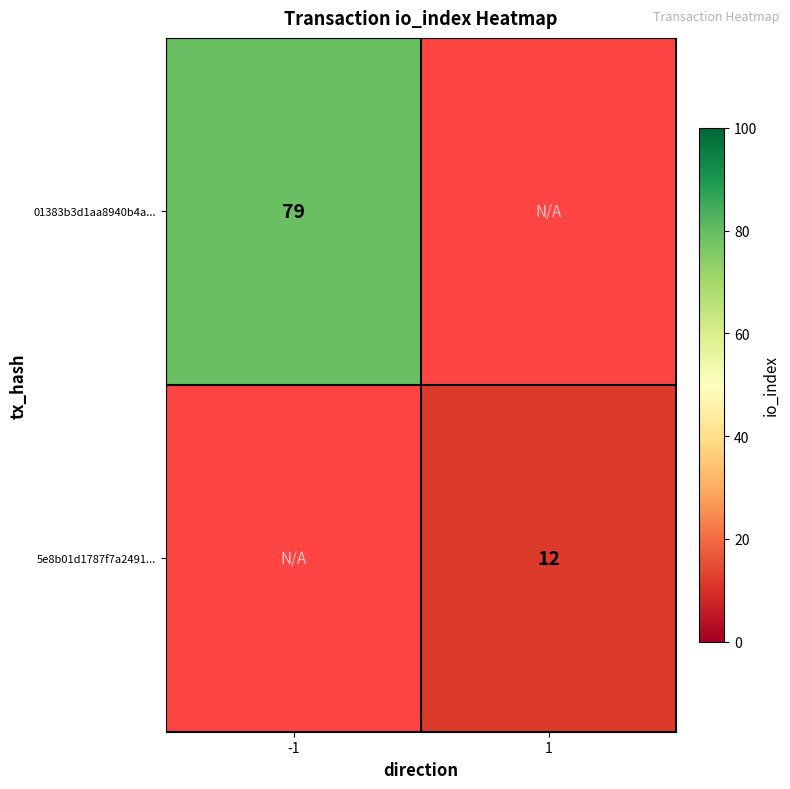

Is it true that 5e8b01d1787f7a2491... equals 20 at 1?

False